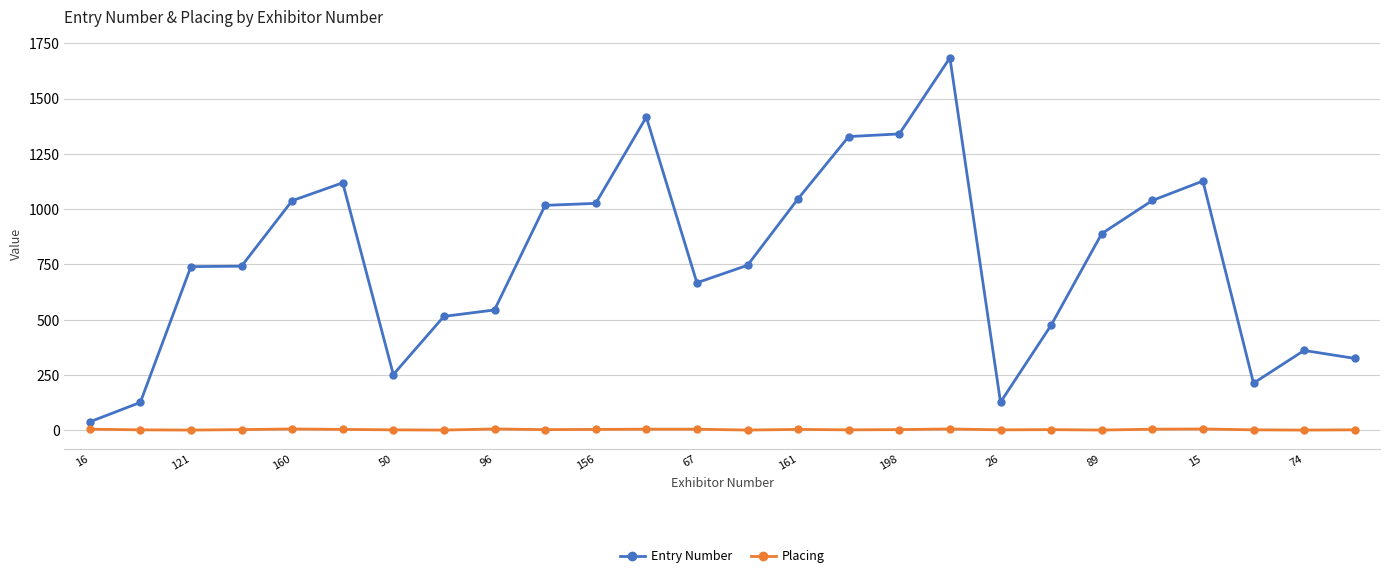

What is the maximum value for Entry Number?

1684